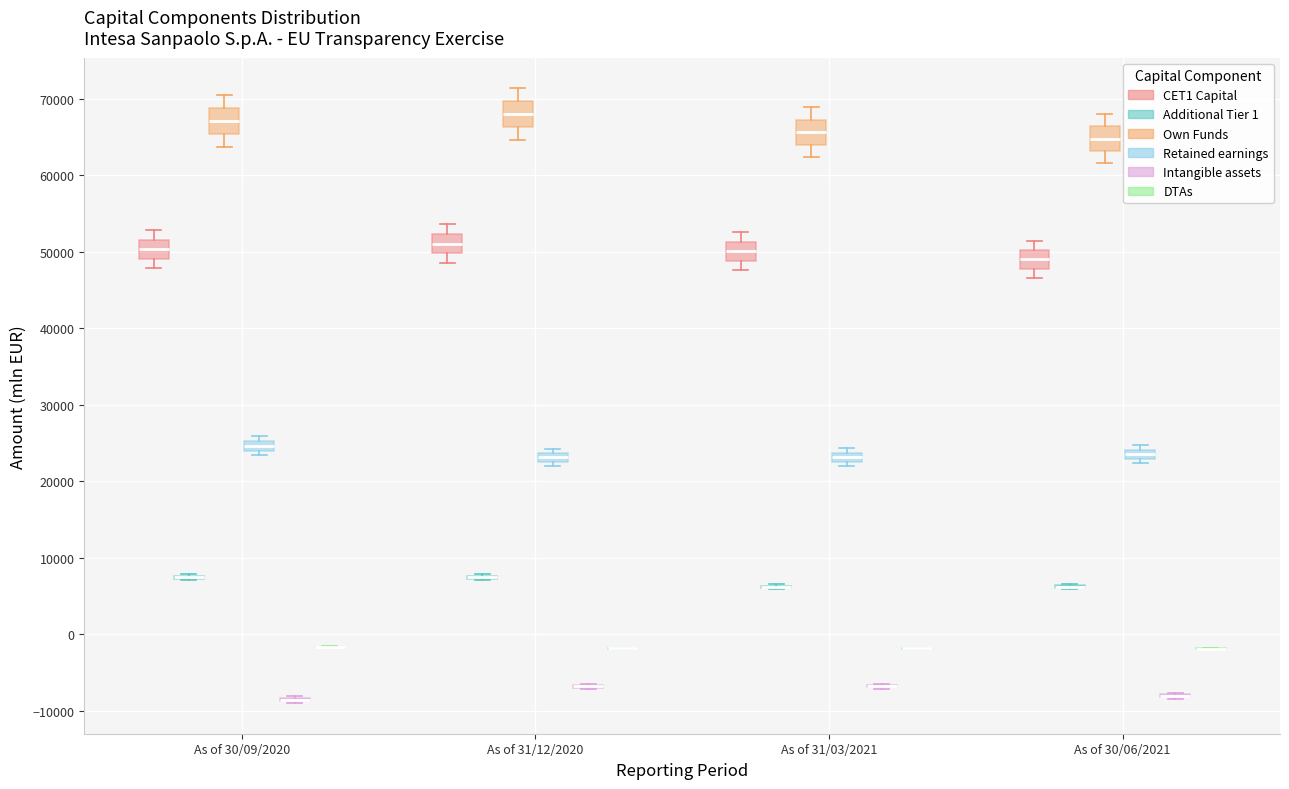

Where is the upper edge of the box for As of 31/12/2020 (Retained earnings) on the y-axis? The values are not printed on the chart, so give them approximately, as read against the axis.

24000